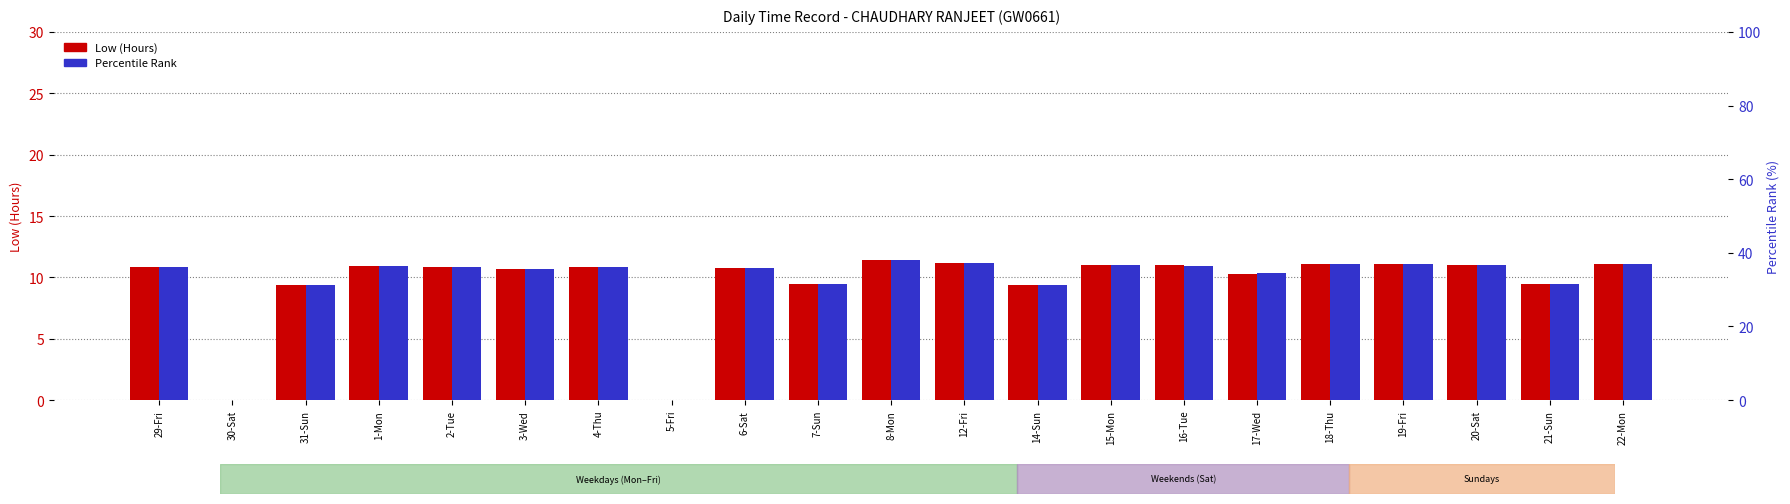

How many bars are there in each group?

2